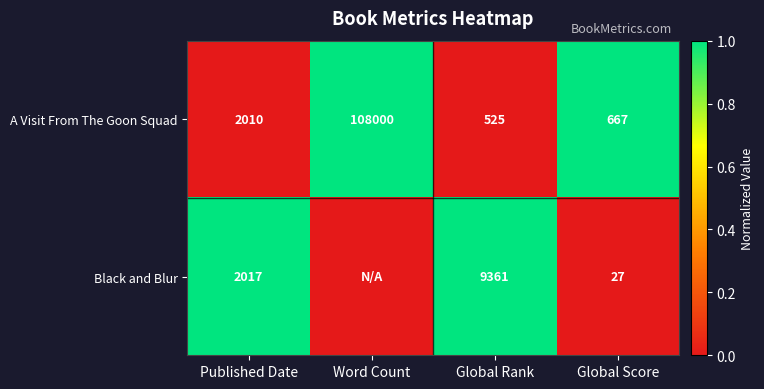

At which label is A Visit From The Goon Squad closest to 54262?

Published Date